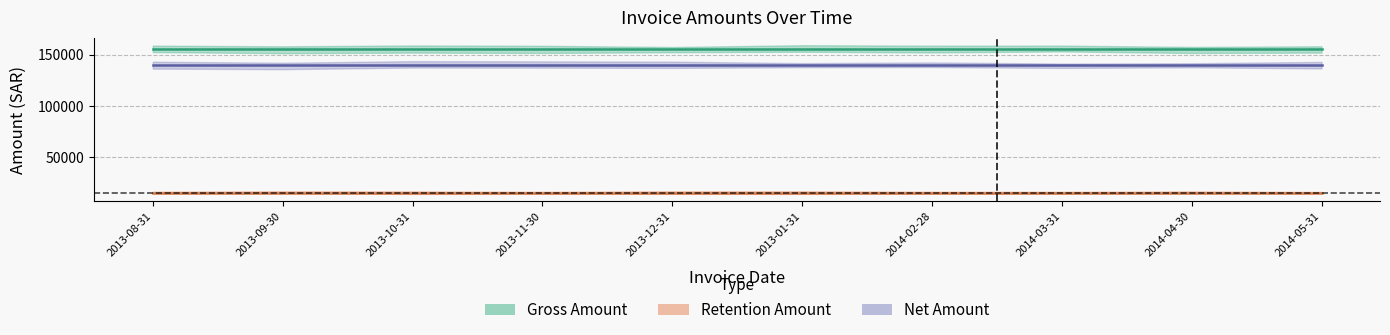

True or false: Gross Amount and Retention Amount cross at least once.

False